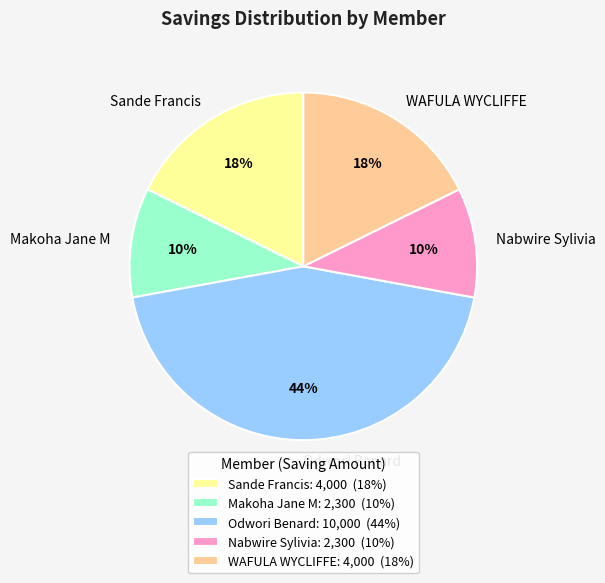

Do Makoha Jane M and Sande Francis together represent more than half of the pie?

No